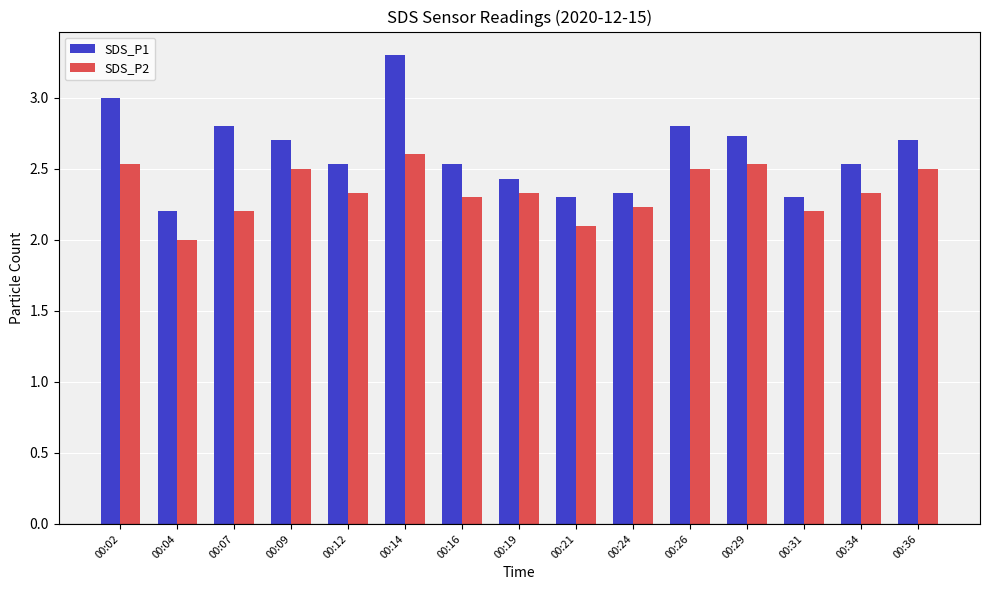

Reading left to right, transcribe all the data shown in this chart.

SDS_P1: 00:02=3.0	00:04=2.2	00:07=2.8	00:09=2.7	00:12=2.5	00:14=3.3	00:16=2.5	00:19=2.4	00:21=2.3	00:24=2.3	00:26=2.8	00:29=2.7	00:31=2.3	00:34=2.5	00:36=2.7
SDS_P2: 00:02=2.5	00:04=2.0	00:07=2.2	00:09=2.5	00:12=2.3	00:14=2.6	00:16=2.3	00:19=2.3	00:21=2.1	00:24=2.2	00:26=2.5	00:29=2.5	00:31=2.2	00:34=2.3	00:36=2.5